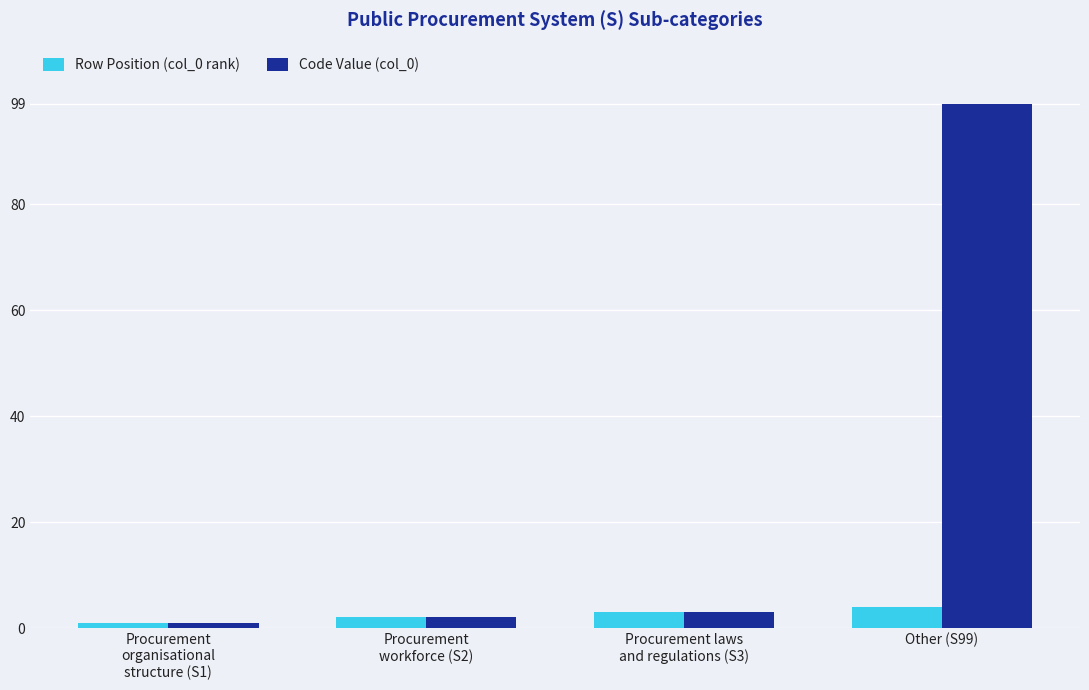

Reading right to left, transcribe all the data shown in this chart.

Row Position (col_0 rank): Other (S99)=4	Procurement laws
and regulations (S3)=3	Procurement
workforce (S2)=2	Procurement
organisational
structure (S1)=1
Code Value (col_0): Other (S99)=99	Procurement laws
and regulations (S3)=3	Procurement
workforce (S2)=2	Procurement
organisational
structure (S1)=1